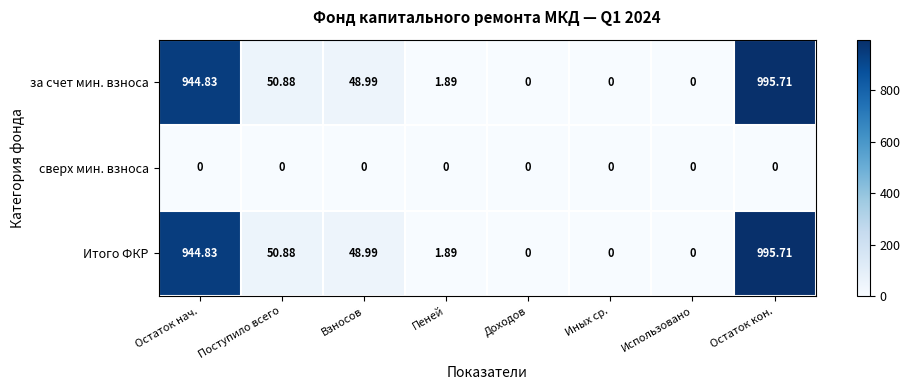

Where does the Итого ФКР series first go above 48?

Остаток нач.